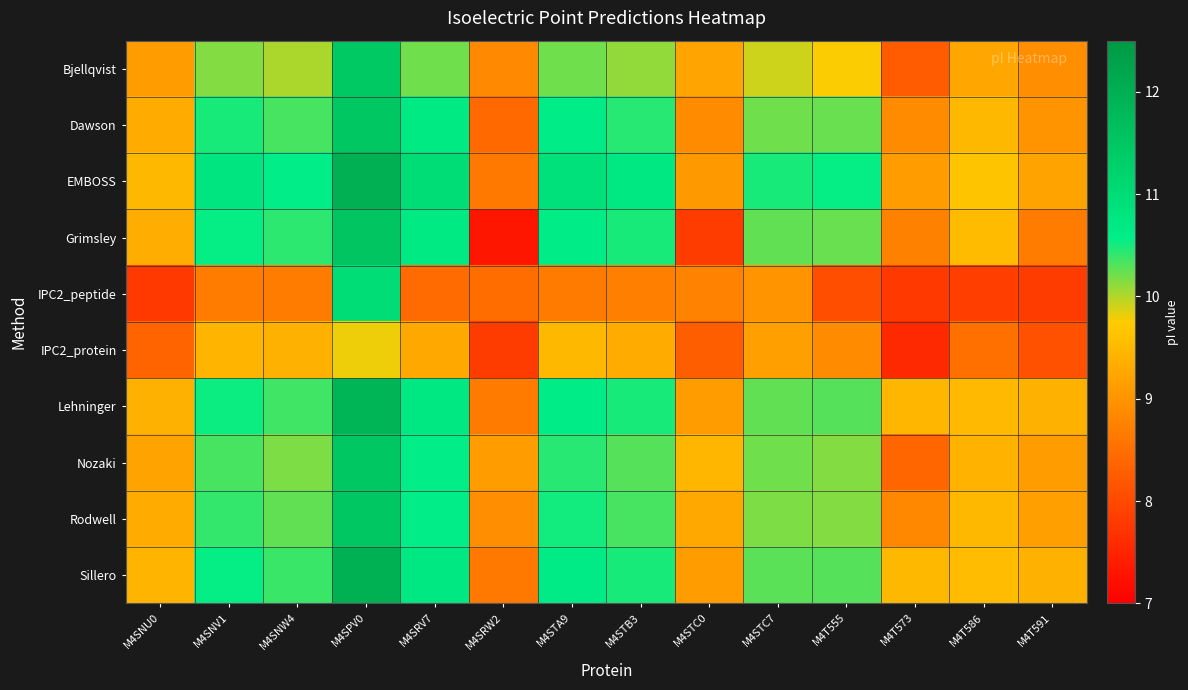

Reading left to right, extract all data points from this chart.

Bjellqvist: M4SNU0=9.1	M4SNV1=10.1	M4SNW4=10.0	M4SPV0=11.5	M4SRV7=10.2	M4SRW2=8.9	M4STA9=10.2	M4STB3=10.1	M4STC0=9.2	M4STC7=9.9	M4T555=9.8	M4T573=8.2	M4T586=9.3	M4T591=8.9
Dawson: M4SNU0=9.3	M4SNV1=10.5	M4SNW4=10.3	M4SPV0=11.5	M4SRV7=10.7	M4SRW2=8.4	M4STA9=10.6	M4STB3=10.4	M4STC0=8.9	M4STC7=10.2	M4T555=10.2	M4T573=8.9	M4T586=9.5	M4T591=9.0
EMBOSS: M4SNU0=9.5	M4SNV1=10.8	M4SNW4=10.6	M4SPV0=12.0	M4SRV7=11.0	M4SRW2=8.7	M4STA9=10.9	M4STB3=10.7	M4STC0=9.1	M4STC7=10.5	M4T555=10.6	M4T573=9.1	M4T586=9.7	M4T591=9.2
Grimsley: M4SNU0=9.4	M4SNV1=10.6	M4SNW4=10.4	M4SPV0=11.5	M4SRV7=10.7	M4SRW2=7.3	M4STA9=10.6	M4STB3=10.5	M4STC0=7.8	M4STC7=10.3	M4T555=10.2	M4T573=8.8	M4T586=9.5	M4T591=8.7
IPC2_peptide: M4SNU0=7.8	M4SNV1=8.7	M4SNW4=8.7	M4SPV0=11.0	M4SRV7=8.4	M4SRW2=8.5	M4STA9=8.7	M4STB3=8.7	M4STC0=8.8	M4STC7=9.0	M4T555=8.1	M4T573=7.8	M4T586=7.8	M4T591=7.8
IPC2_protein: M4SNU0=8.4	M4SNV1=9.4	M4SNW4=9.4	M4SPV0=9.8	M4SRV7=9.3	M4SRW2=7.8	M4STA9=9.5	M4STB3=9.3	M4STC0=8.3	M4STC7=9.2	M4T555=8.9	M4T573=7.6	M4T586=8.5	M4T591=8.1
Lehninger: M4SNU0=9.4	M4SNV1=10.5	M4SNW4=10.4	M4SPV0=11.9	M4SRV7=10.7	M4SRW2=8.7	M4STA9=10.6	M4STB3=10.5	M4STC0=9.1	M4STC7=10.3	M4T555=10.3	M4T573=9.5	M4T586=9.5	M4T591=9.4
Nozaki: M4SNU0=9.2	M4SNV1=10.3	M4SNW4=10.2	M4SPV0=11.5	M4SRV7=10.6	M4SRW2=9.1	M4STA9=10.5	M4STB3=10.3	M4STC0=9.5	M4STC7=10.2	M4T555=10.1	M4T573=8.4	M4T586=9.4	M4T591=9.1
Rodwell: M4SNU0=9.3	M4SNV1=10.4	M4SNW4=10.3	M4SPV0=11.5	M4SRV7=10.6	M4SRW2=8.9	M4STA9=10.5	M4STB3=10.3	M4STC0=9.3	M4STC7=10.2	M4T555=10.1	M4T573=8.8	M4T586=9.5	M4T591=9.2
Sillero: M4SNU0=9.4	M4SNV1=10.6	M4SNW4=10.4	M4SPV0=12.0	M4SRV7=10.7	M4SRW2=8.7	M4STA9=10.6	M4STB3=10.5	M4STC0=9.1	M4STC7=10.3	M4T555=10.3	M4T573=9.5	M4T586=9.5	M4T591=9.4